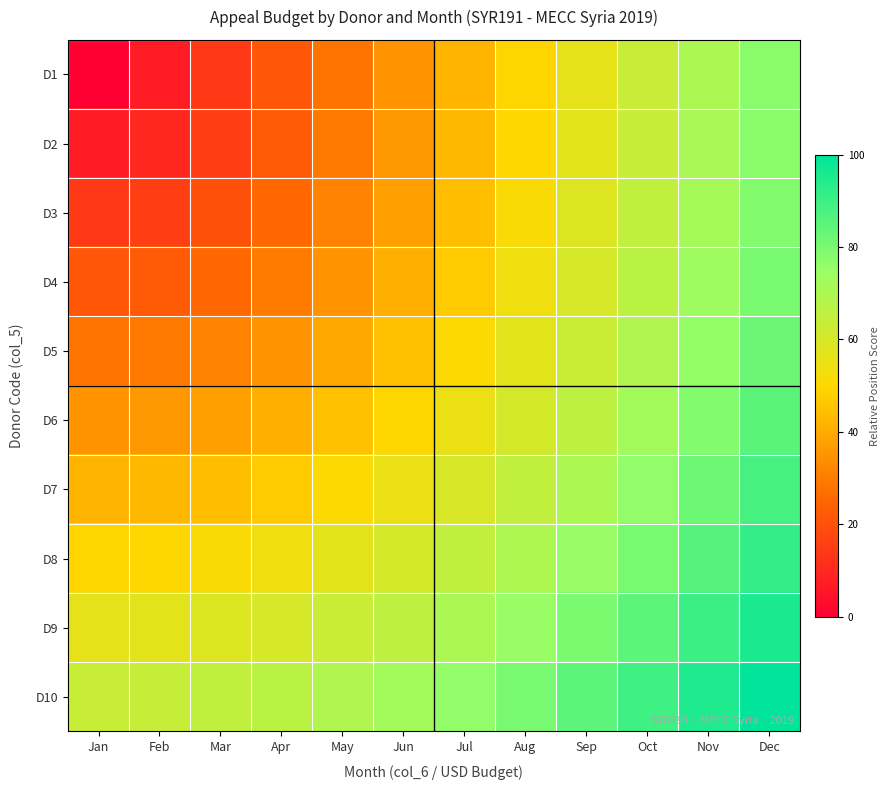

Between Sep and May, which is larger?

Sep